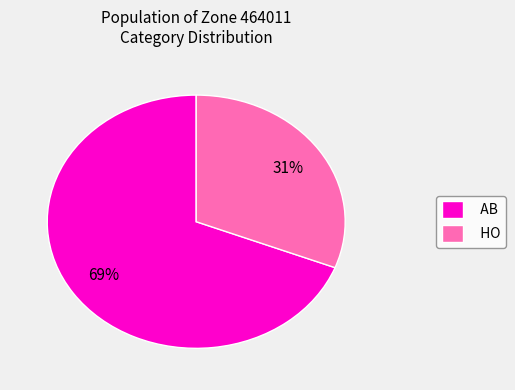

To the nearest percent, what percentage of the pie is HO?

31%